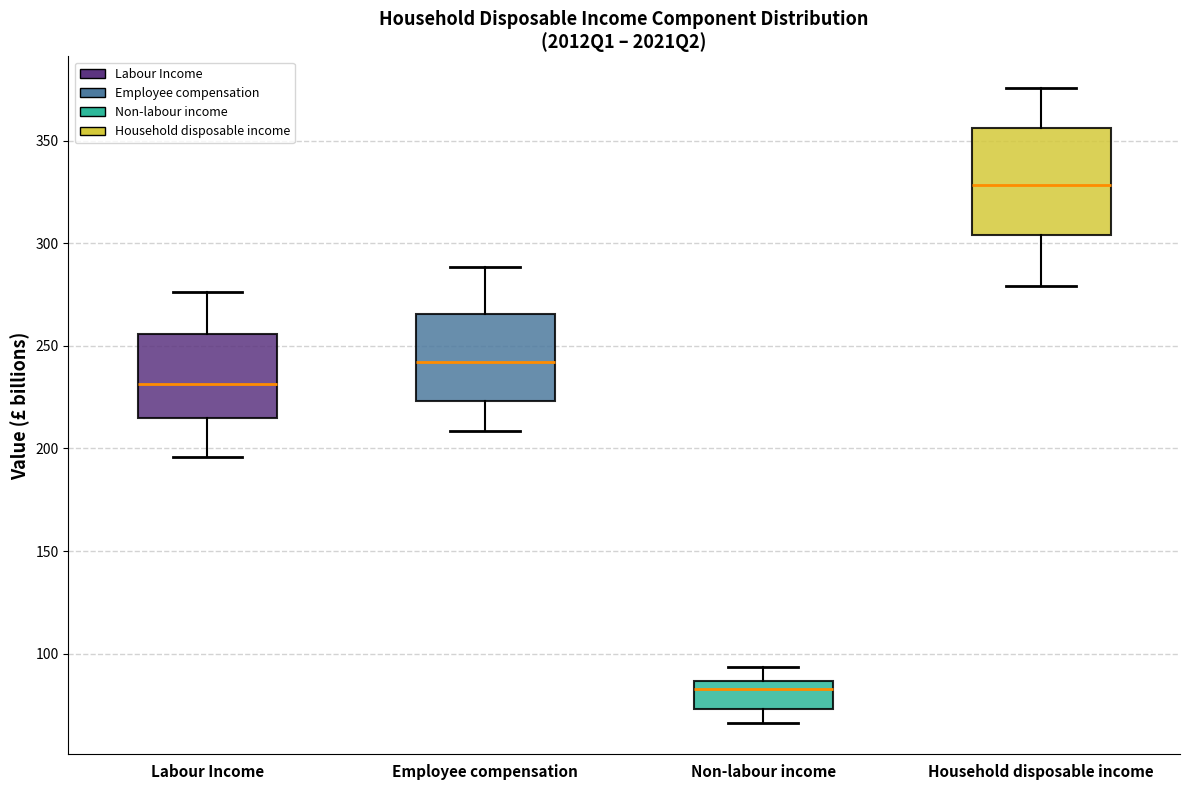

Where does the upper whisker of the box for Labour Income end on the y-axis? The values are not printed on the chart, so give them approximately, as read against the axis.

275